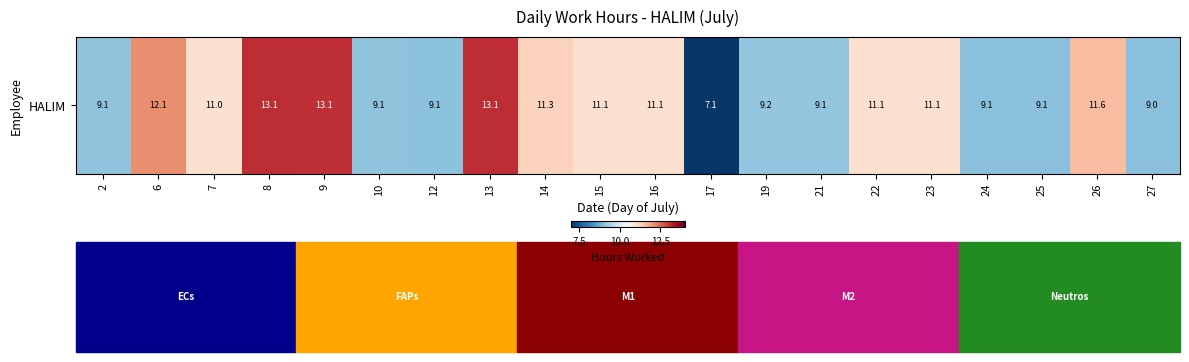

What is the sum of all values?

209.2